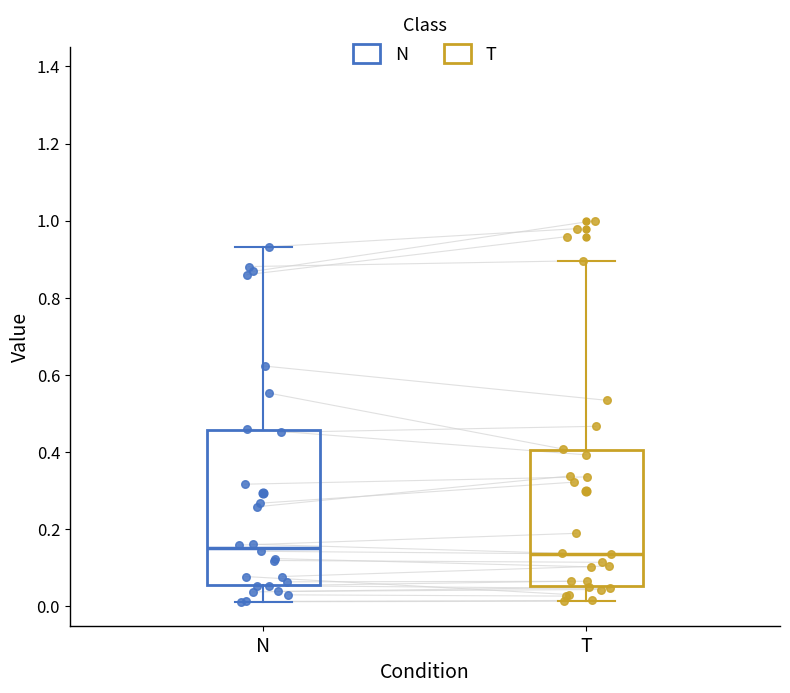

Which box is the tallest, from its lower edge to its upper edge?

N